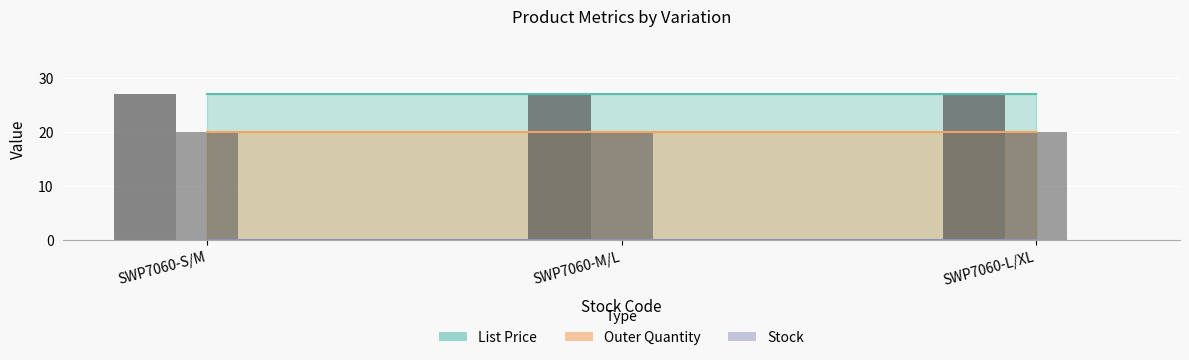

Reading left to right, transcribe all the data shown in this chart.

List Price: SWP7060-S/M=26.9	SWP7060-M/L=26.9	SWP7060-L/XL=26.9
Outer Quantity: SWP7060-S/M=20.0	SWP7060-M/L=20.0	SWP7060-L/XL=20.0
Stock: SWP7060-S/M=0.0	SWP7060-M/L=0.0	SWP7060-L/XL=0.0